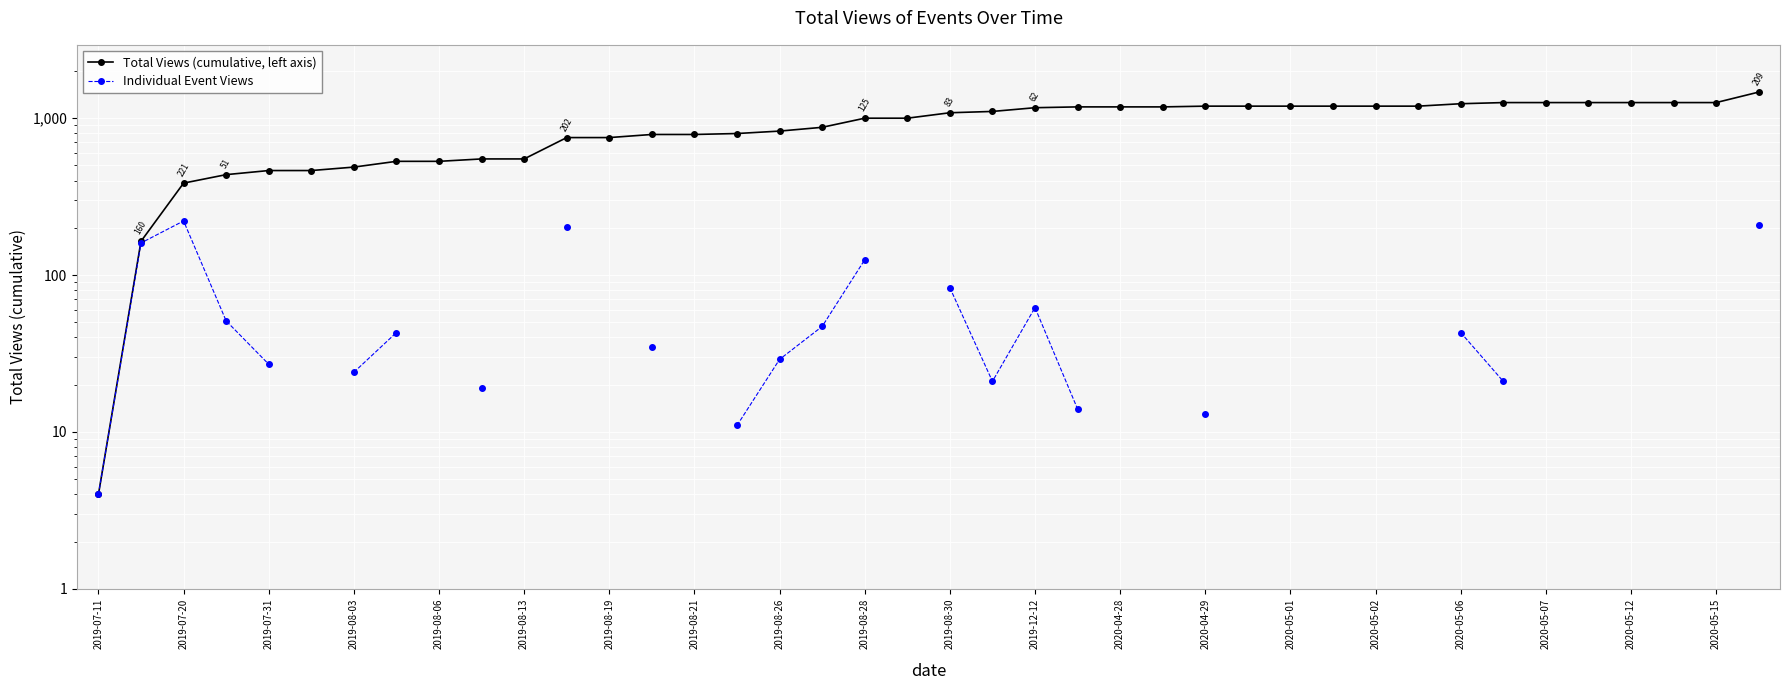

Which series changed the most between 2019-07-20 and 38?

Total Views (cumulative, left axis)